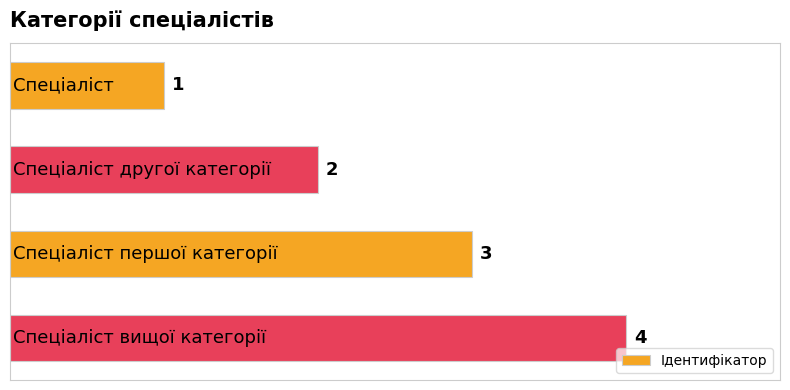

Count the values in the range 2 to 4.

3